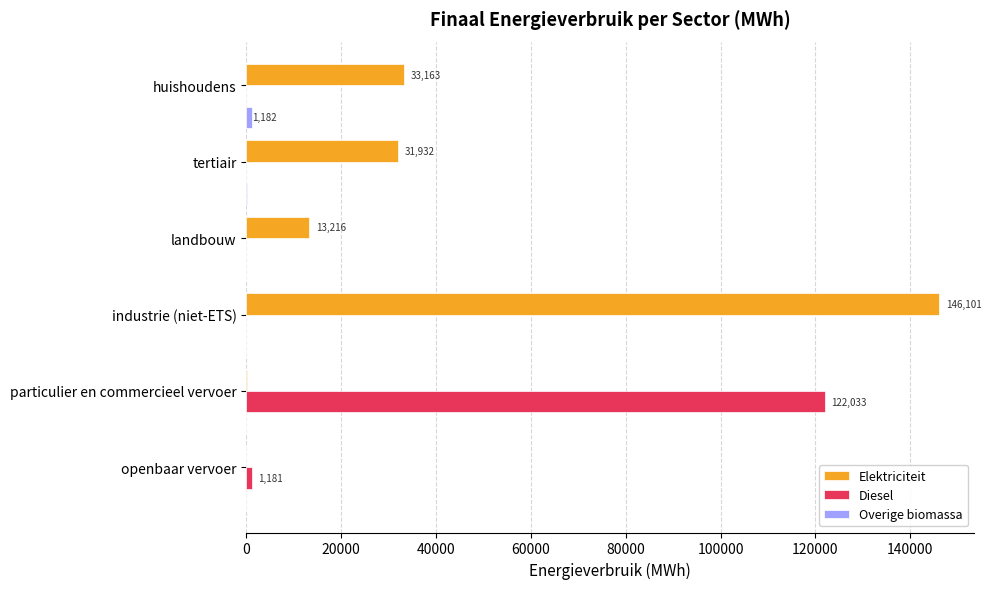

At which category is the sum across all series the highest?

industrie (niet-ETS)